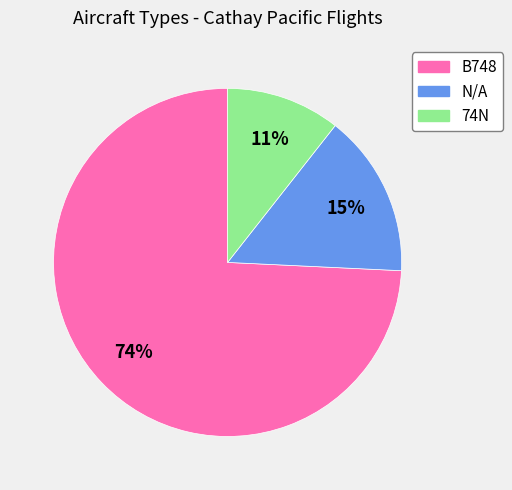

Combined, do N/A and 74N account for over 50%?

No